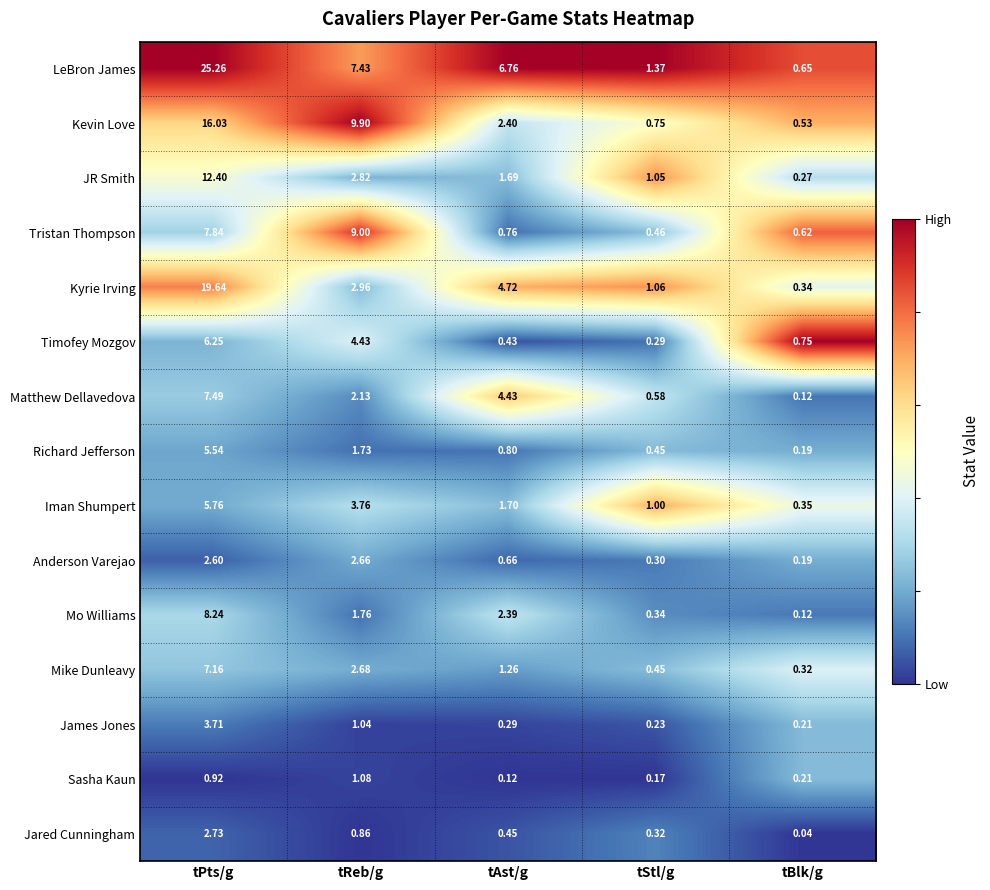

Rank the categories by Anderson Varejao value from highest to lowest.

tReb/g, tPts/g, tAst/g, tStl/g, tBlk/g